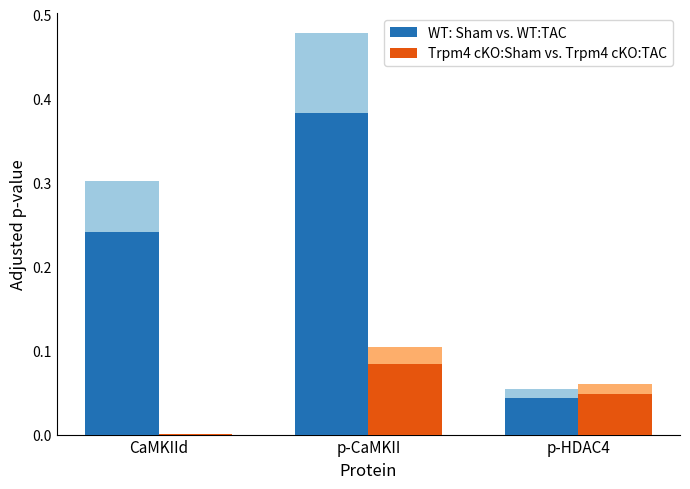

What is the difference between the maximum and second lowest values in the WT: Sham vs. WT:TAC series?

0.1